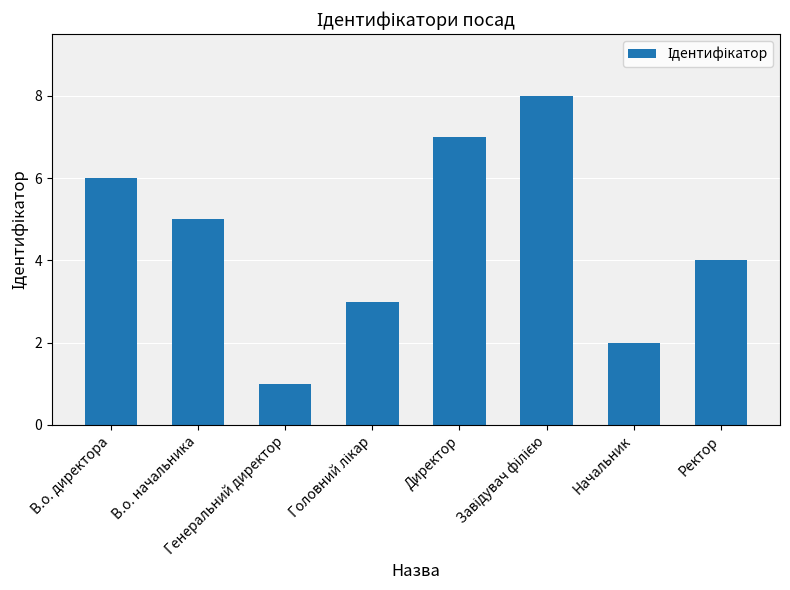

What is the minimum value shown in the chart?

1